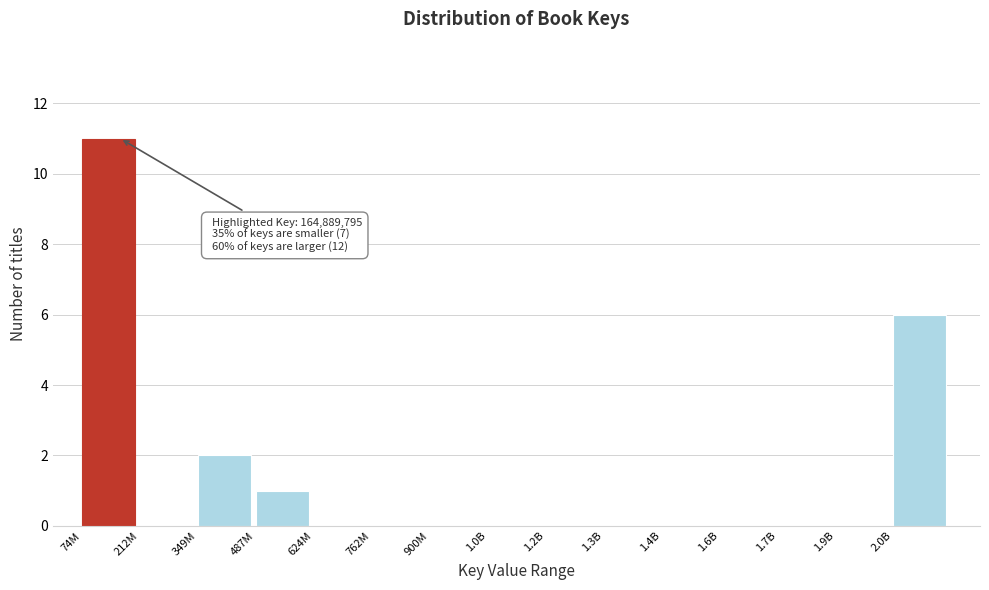

Reading right to left, what are all the values shown in this chart?

2.0B=6	1.9B=0	1.7B=0	1.6B=0	1.4B=0	1.3B=0	1.2B=0	1.0B=0	900M=0	762M=0	624M=0	487M=1	349M=2	212M=0	74M=11